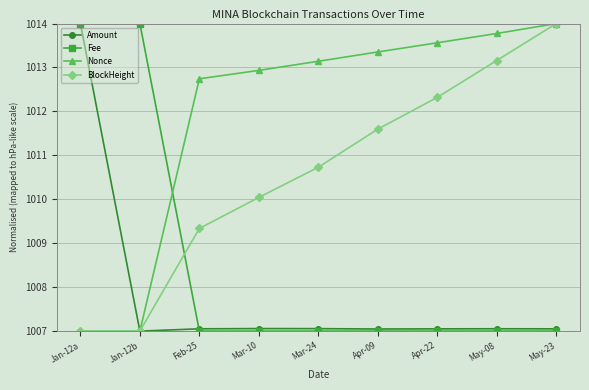

What is the difference between the Nonce values at Feb-25 and May-08?

1.0